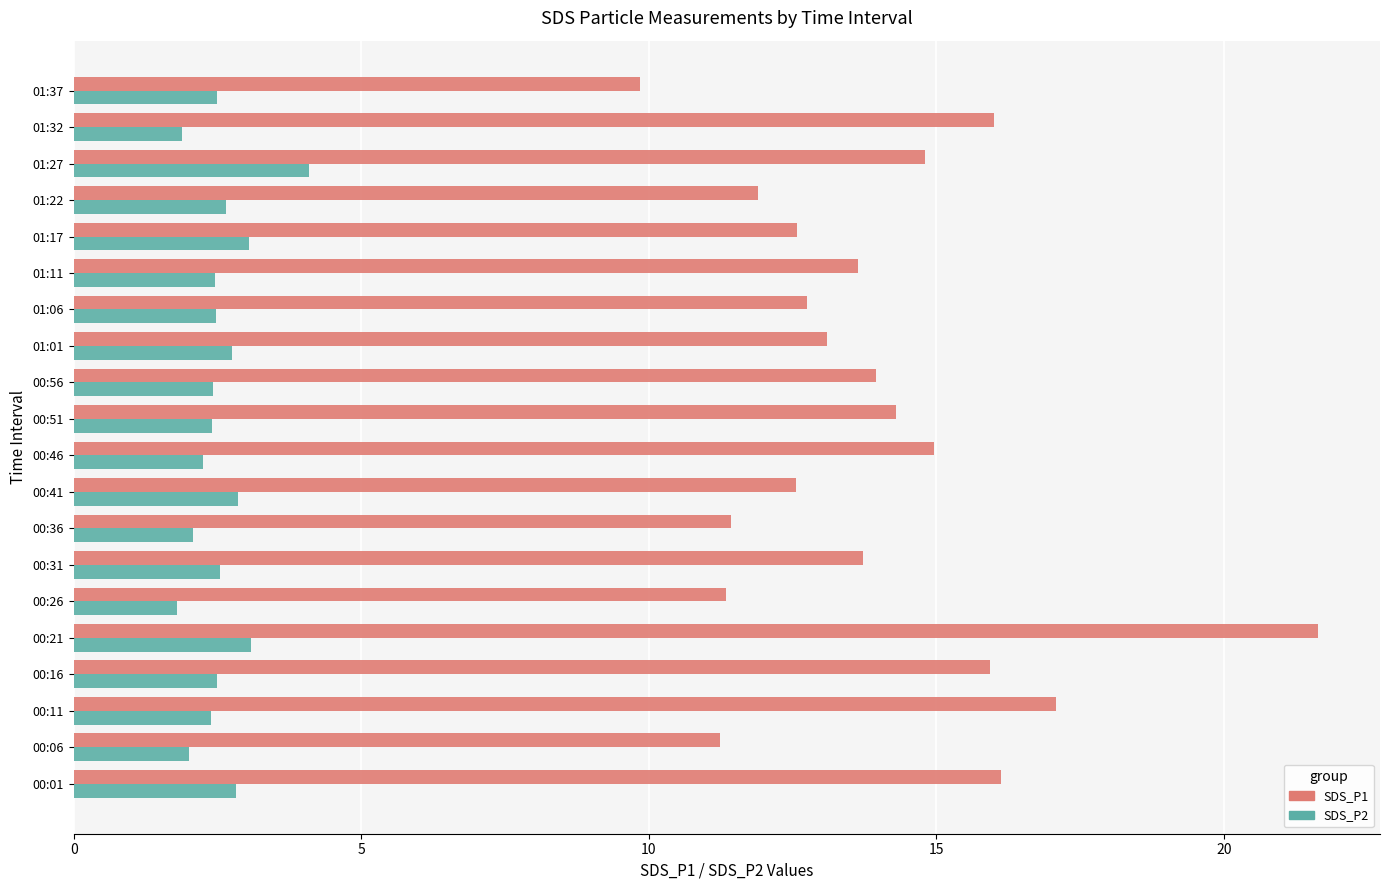

What is the average value of the SDS_P1 series?

13.9